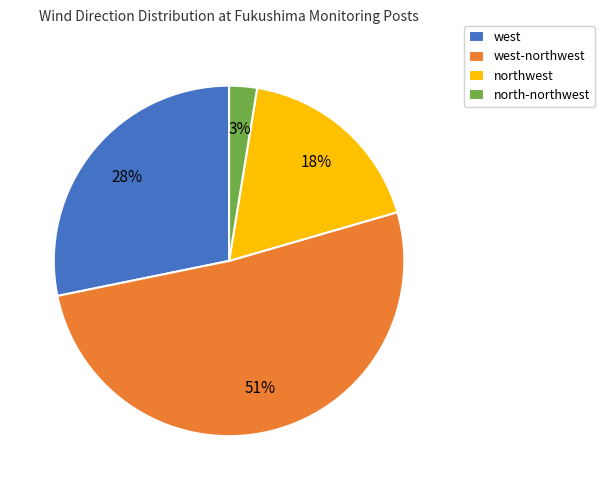

To the nearest percent, what is the combined percentage of west-northwest and west?

79%